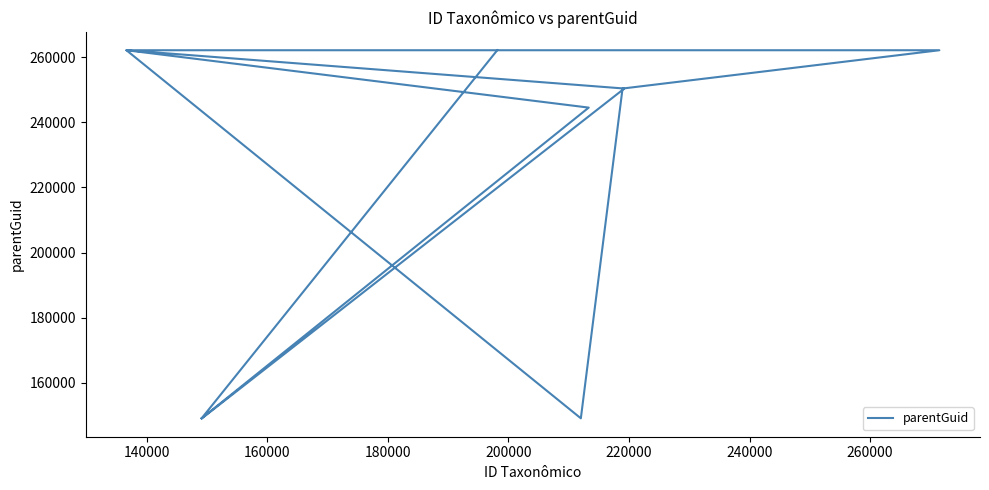

What is the value of the 13th point from the left?

262095